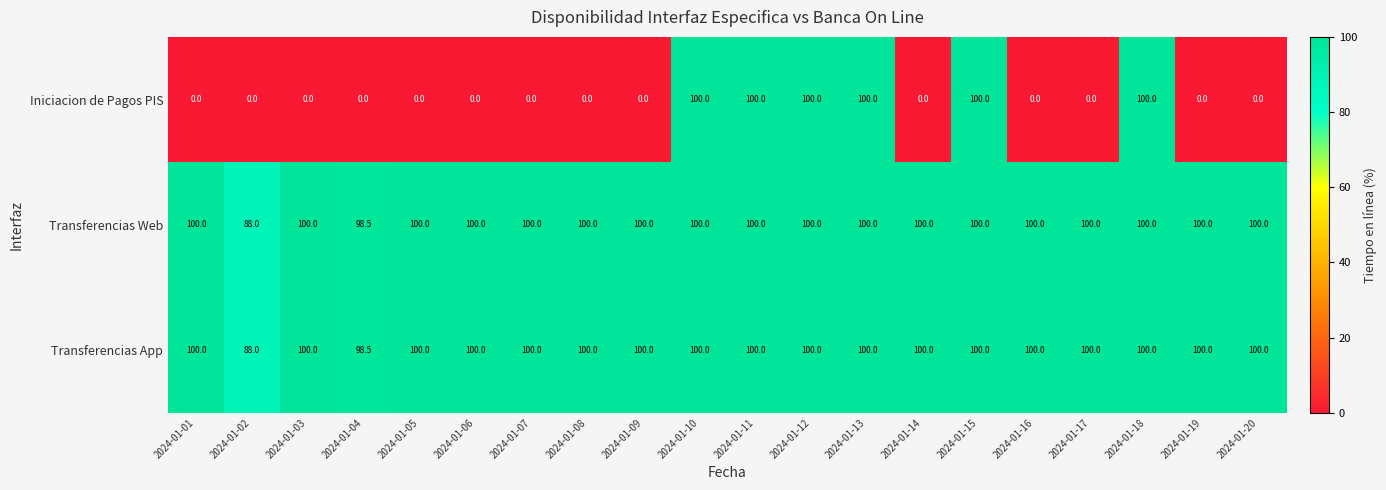

What is the minimum value for Transferencias App?

88.0